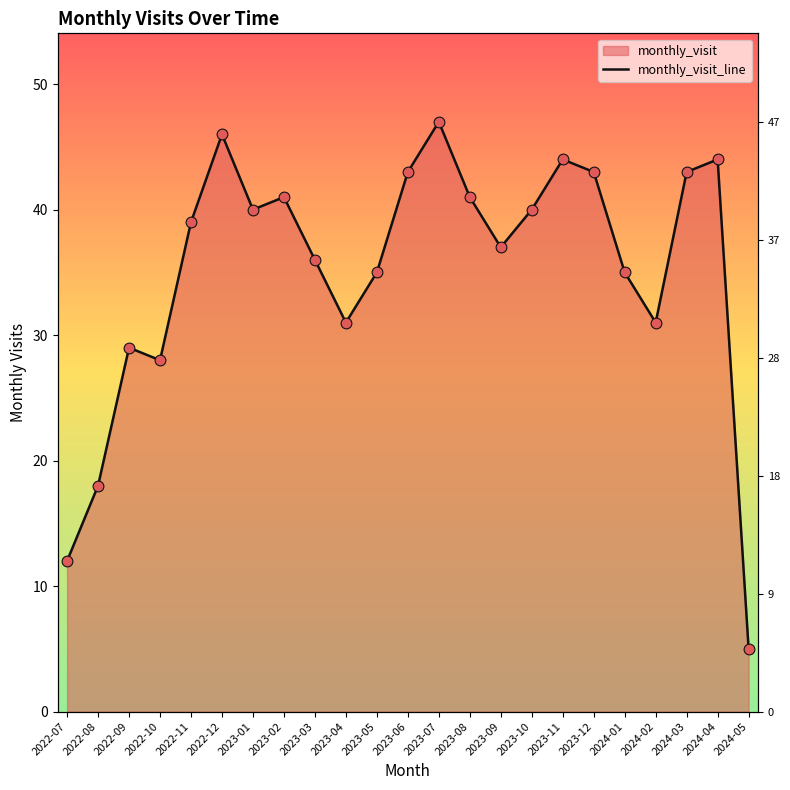

Between 2023-05 and 2024-01, which is larger?

2023-05